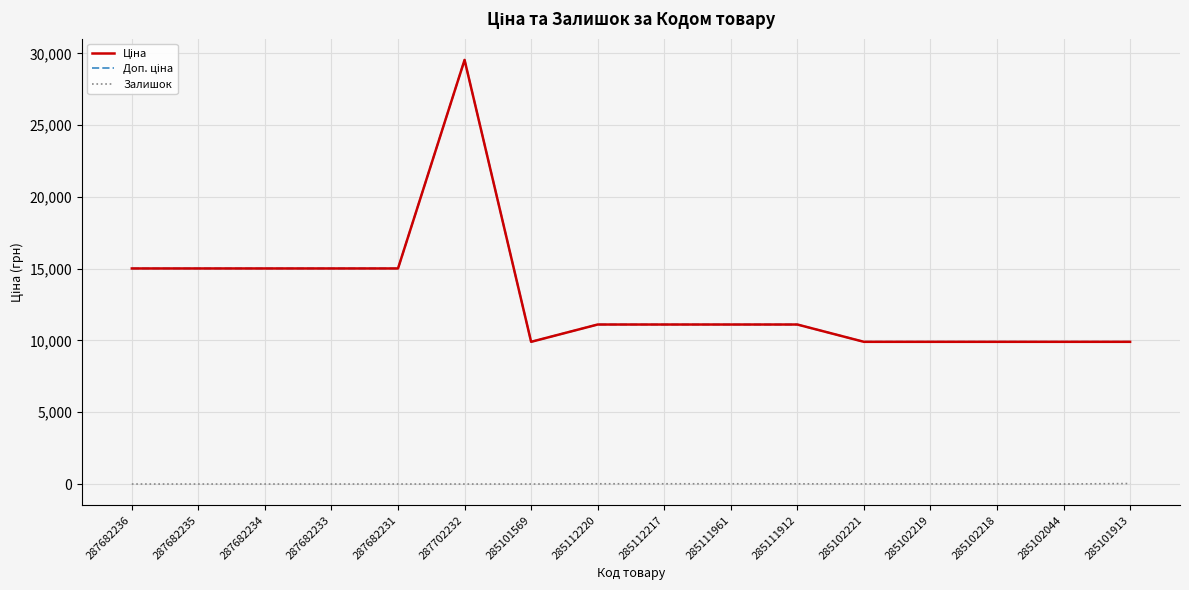

Is this an area chart (filled region under the line)?

No